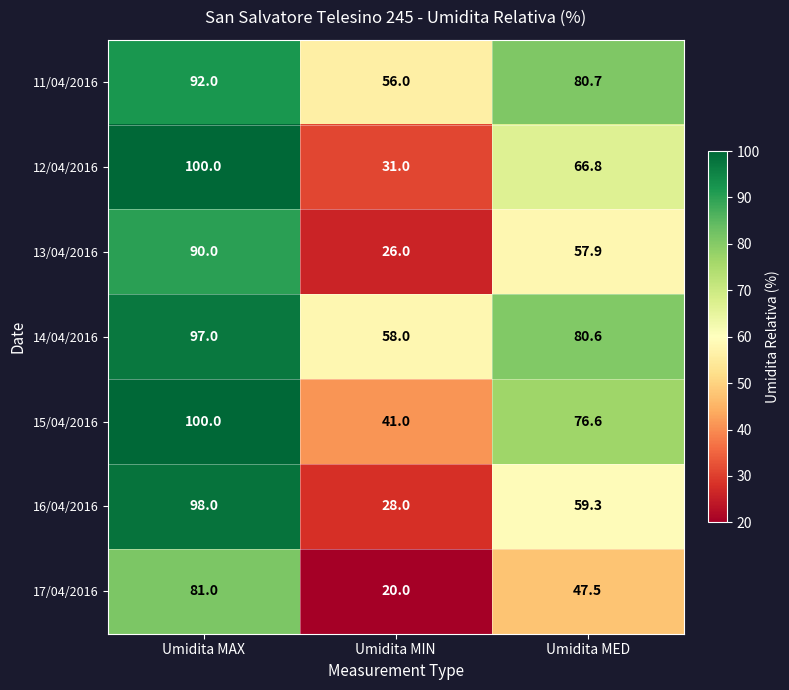

Is it true that 14/04/2016 equals 58.0 at Umidita MIN?

True